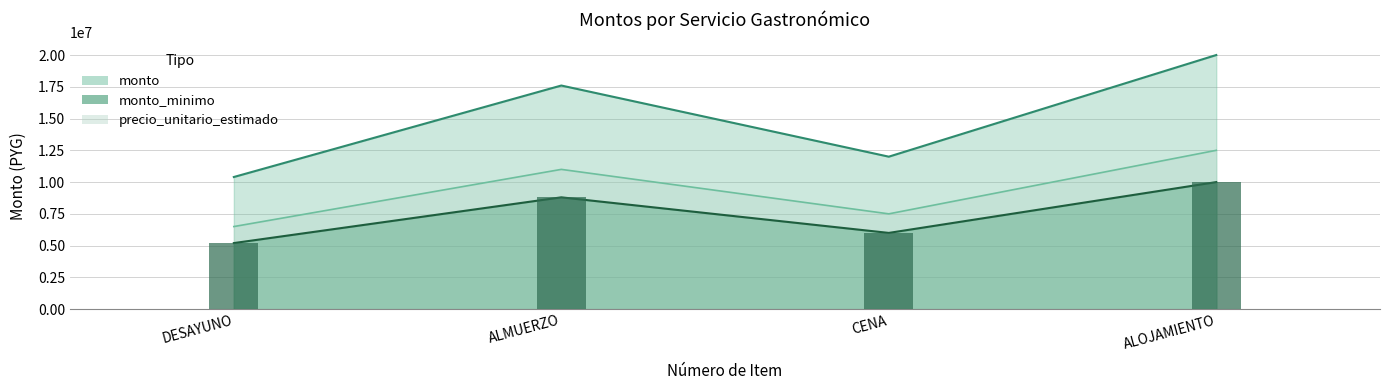

Where is monto nearest to the value 9500000?

ALMUERZO